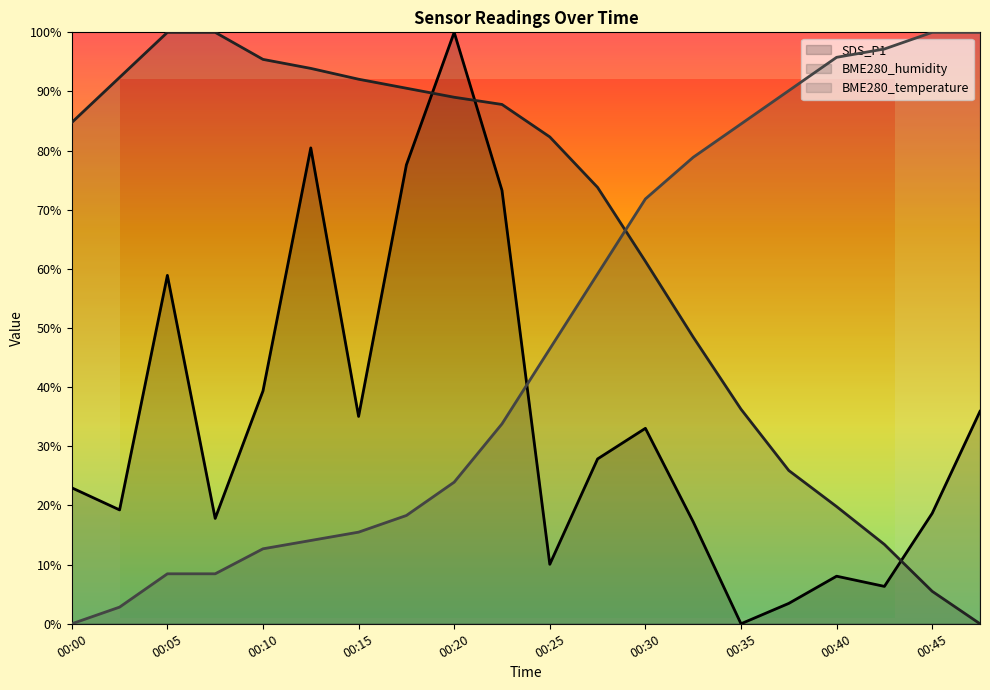

How many categories are shown in the chart?

20